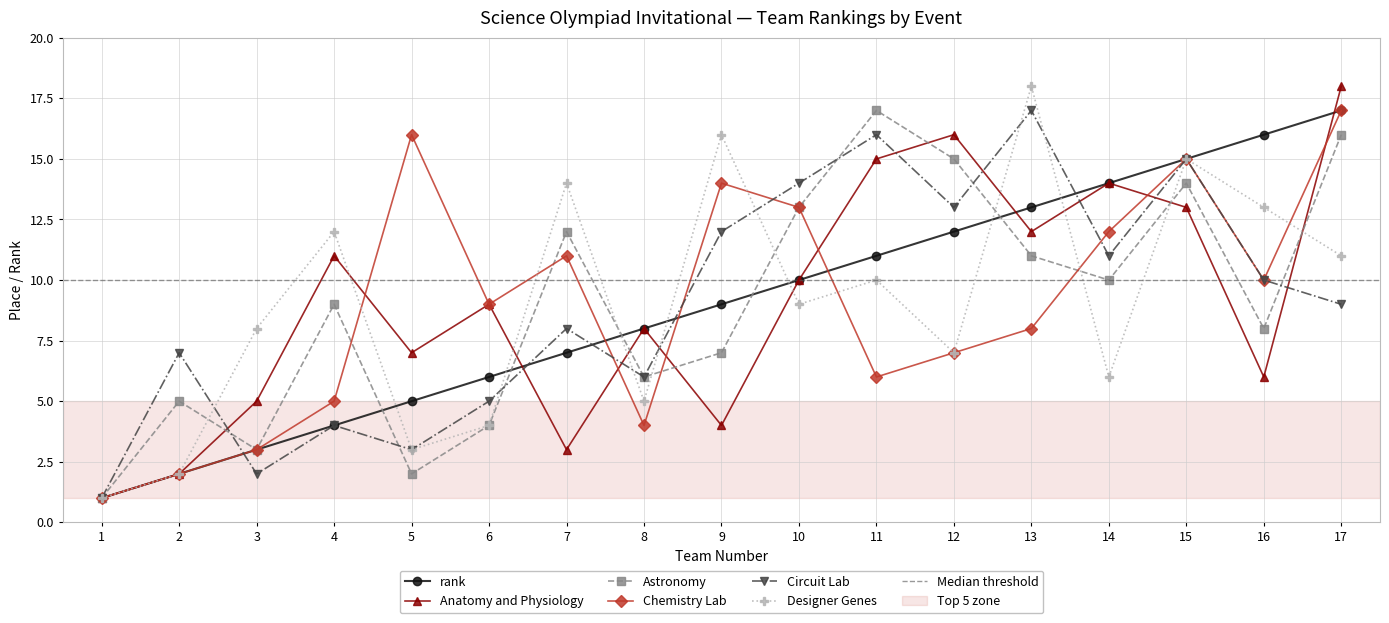

Reading right to left, what are all the values shown in this chart?

rank: 17	16	15	14	13	12	11	10	9	8	7	6	5	4	3	2	1
Anatomy and Physiology: 18	6	13	14	12	16	15	10	4	8	3	9	7	11	5	2	1
Astronomy: 16	8	14	10	11	15	17	13	7	6	12	4	2	9	3	5	1
Chemistry Lab: 17	10	15	12	8	7	6	13	14	4	11	9	16	5	3	2	1
Circuit Lab: 9	10	15	11	17	13	16	14	12	6	8	5	3	4	2	7	1
Designer Genes: 11	13	15	6	18	7	10	9	16	5	14	4	3	12	8	2	1